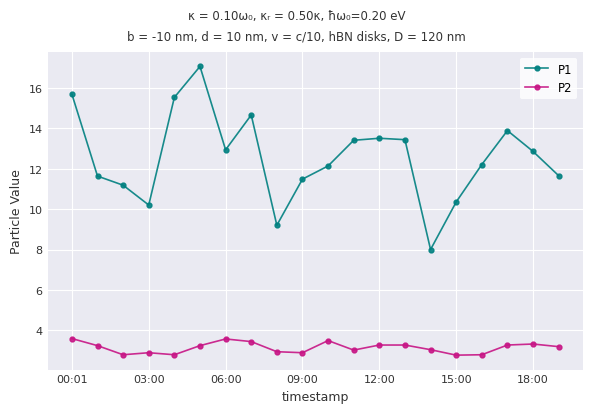

True or false: P1 and P2 intersect in this chart.

False